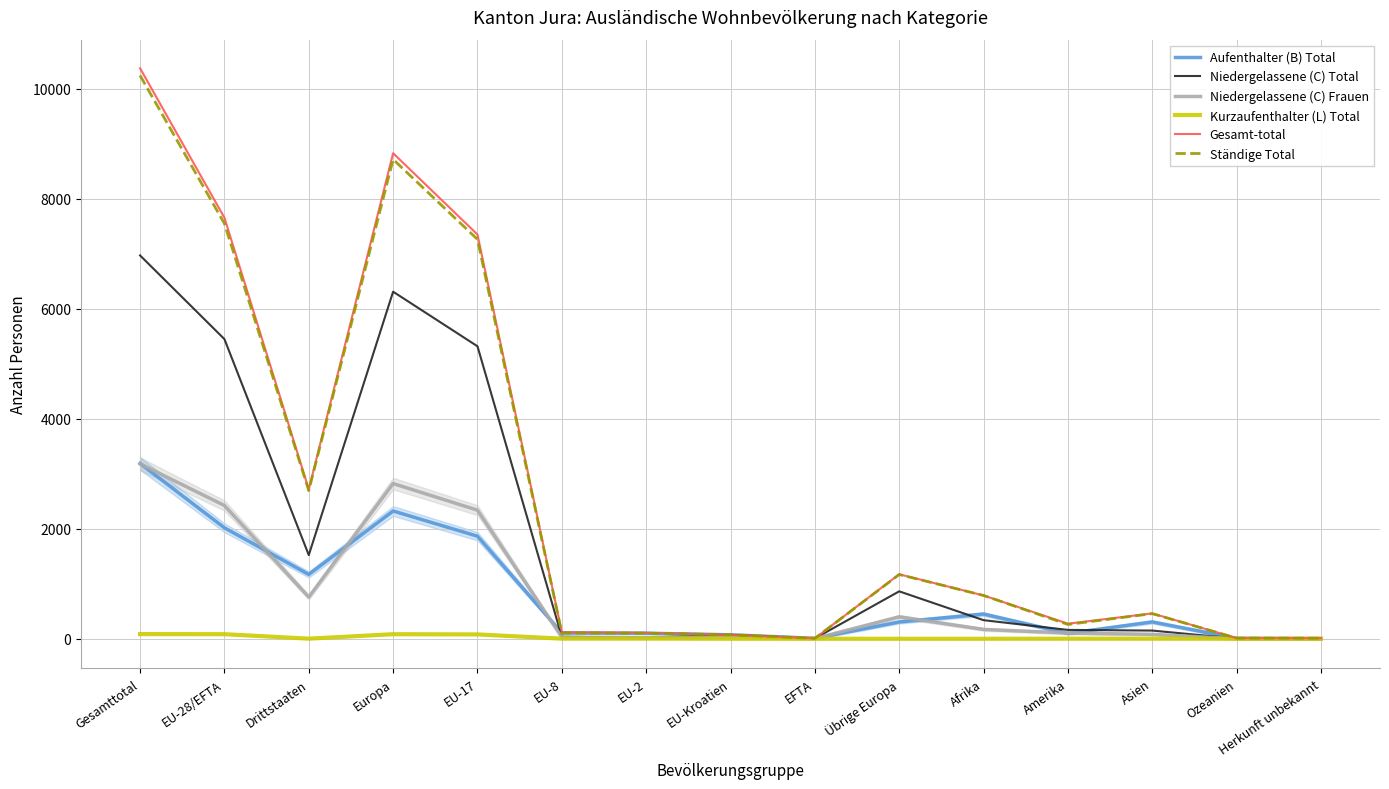

How many distinct data groups are displayed?

6